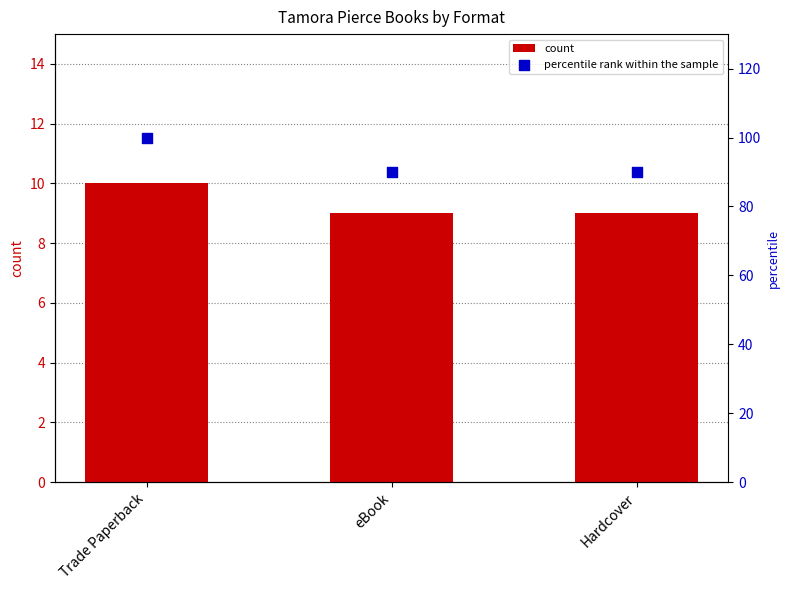

At how many categories does at least one series exceed 39?

3